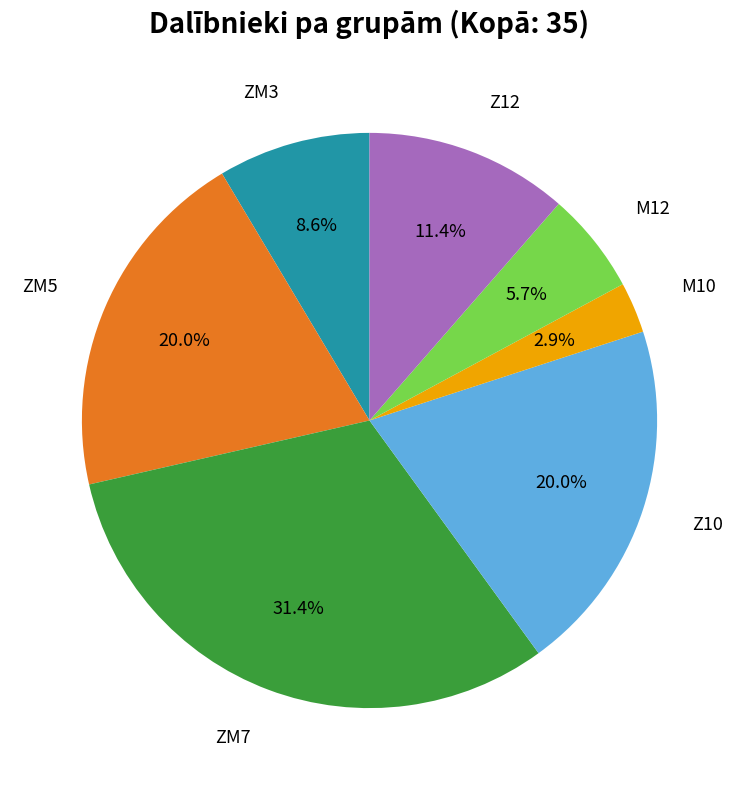

Does any single category account for the majority?

No